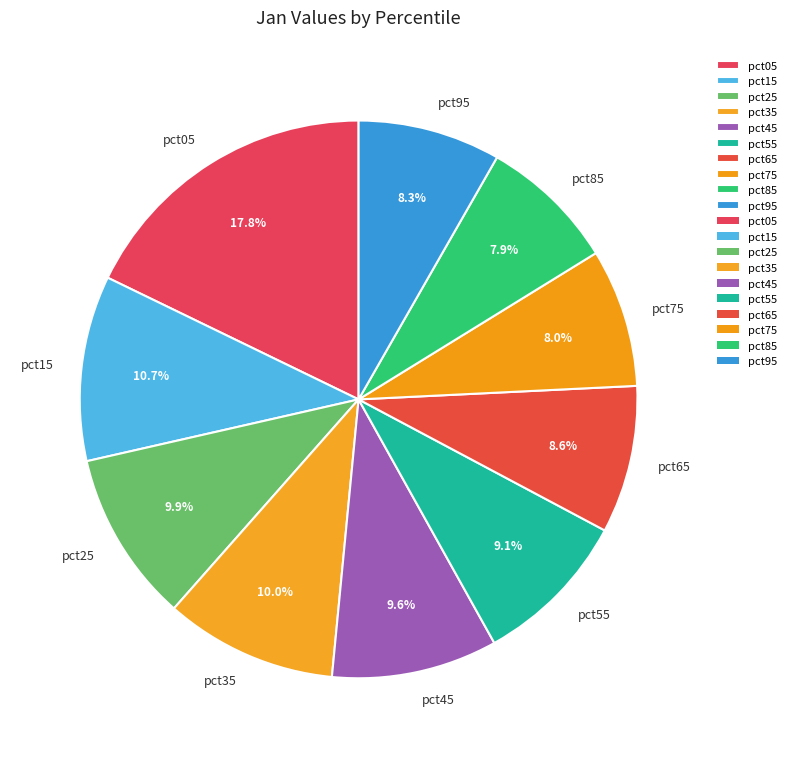

To the nearest percent, what is the combined percentage of pct95 and pct55?

17%